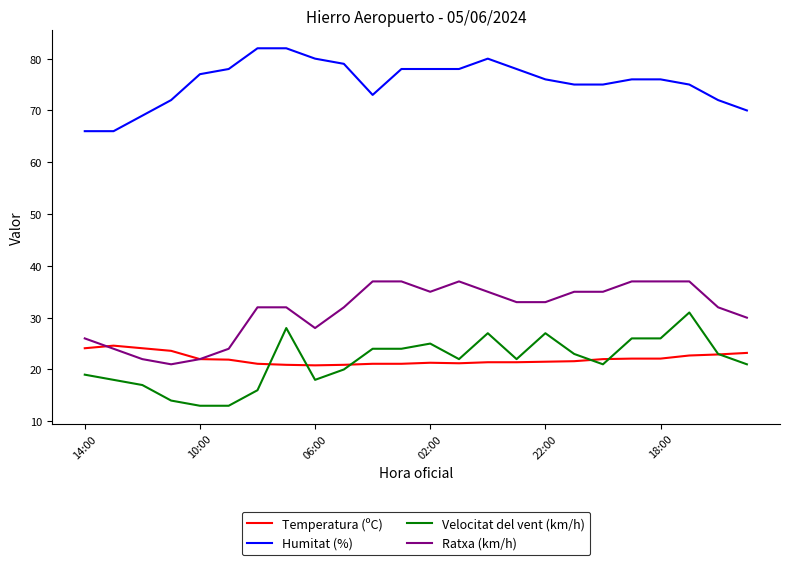

Which series has the largest total across all categories?

Humitat (%)